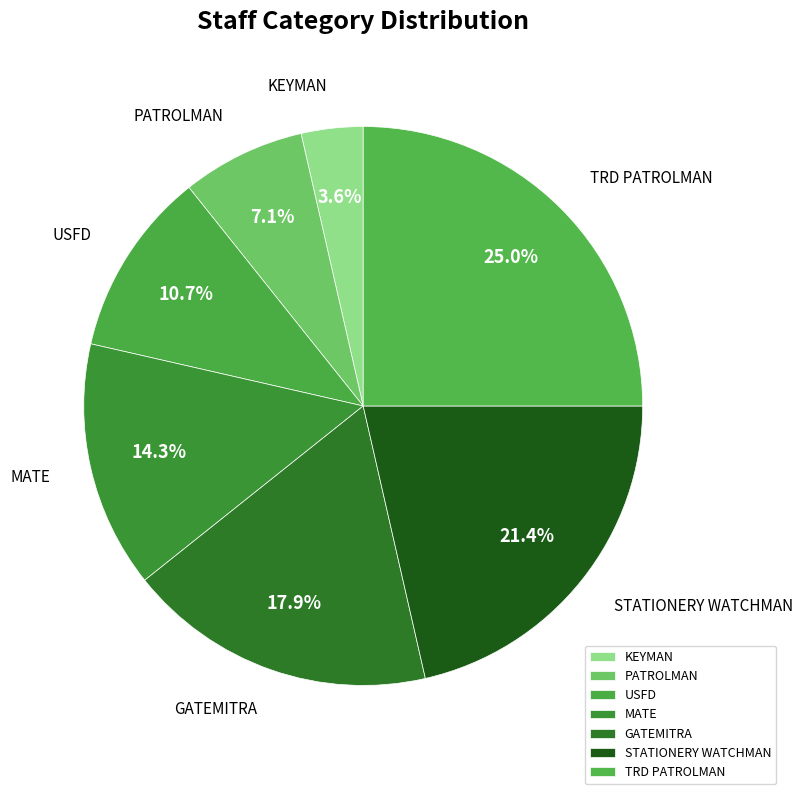

Which category has the smallest portion of the pie?

KEYMAN